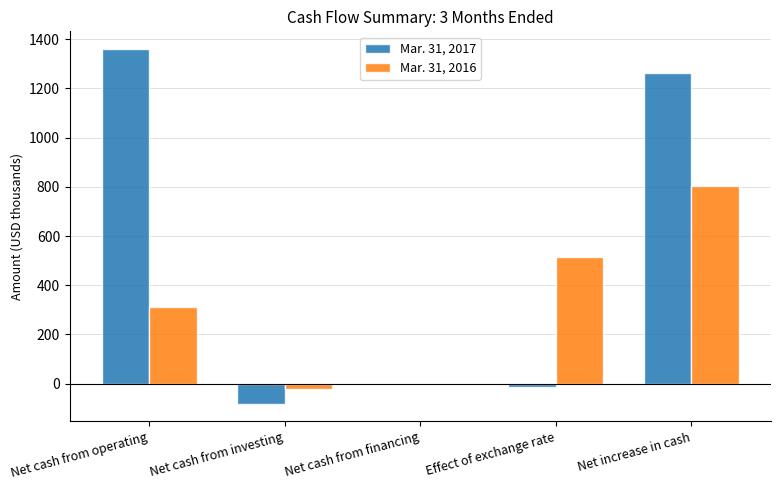

The value of Mar. 31, 2016 at Net increase in cash is 803. True or false?

True